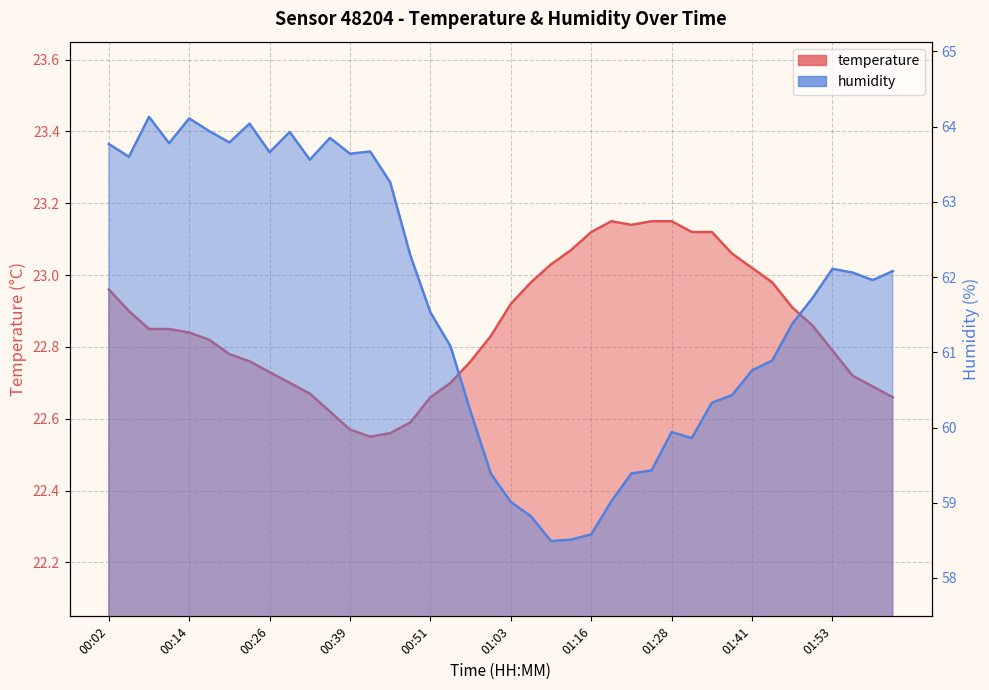

What is the sum of the humidity values at 01:09 and 00:45?

121.8